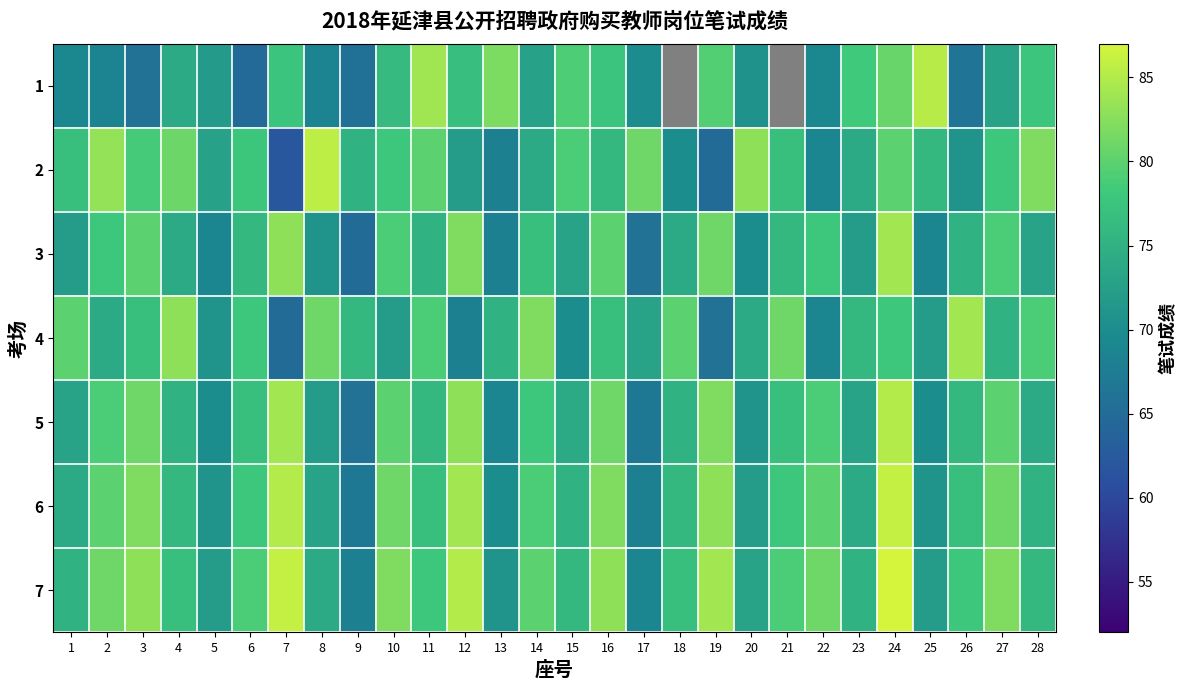

Between 19 and 23, which is larger?

19